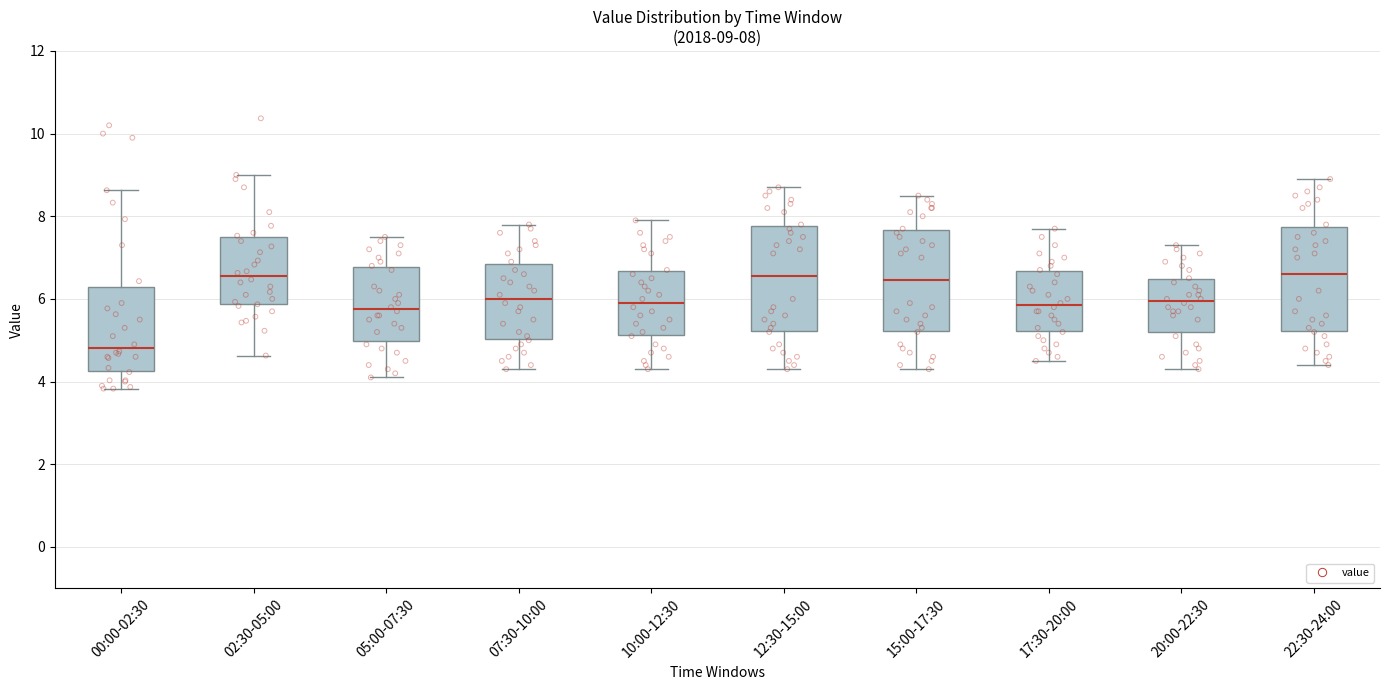

Which box has the lowest median line?

00:00-02:30